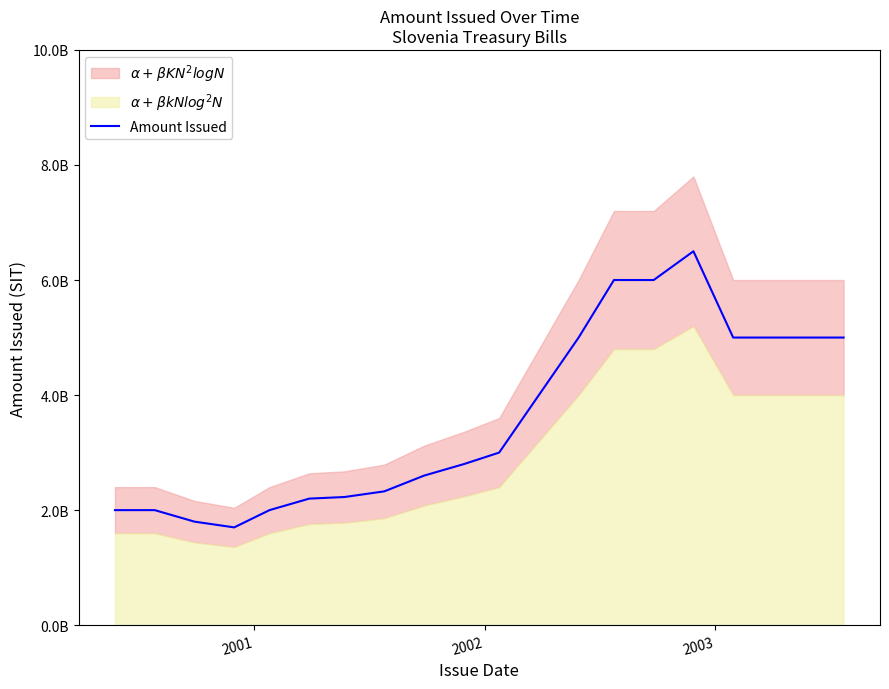

Reading right to left, extract all data points from this chart.

5000000000	5000000000	5000000000	5000000000	6500010000	6000010000	6000000000	5000000000	4000000000	3000010000	2800000000	2600000000	2326300000	2228120000	2200070000	2000010000	1700000000	1800010000	2000000000	2000010000